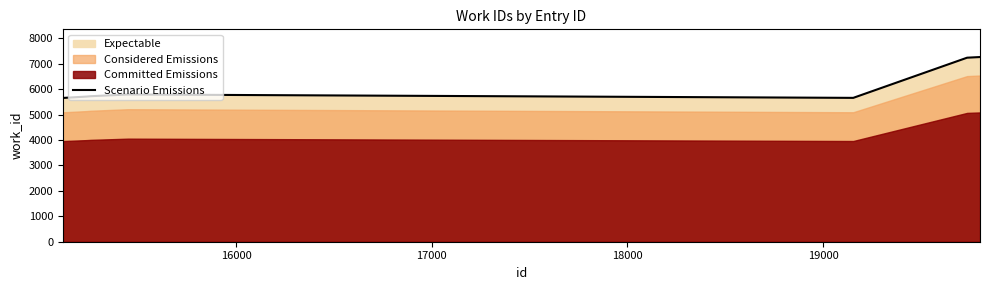

What is the lowest value of the Scenario Emissions series?

5658